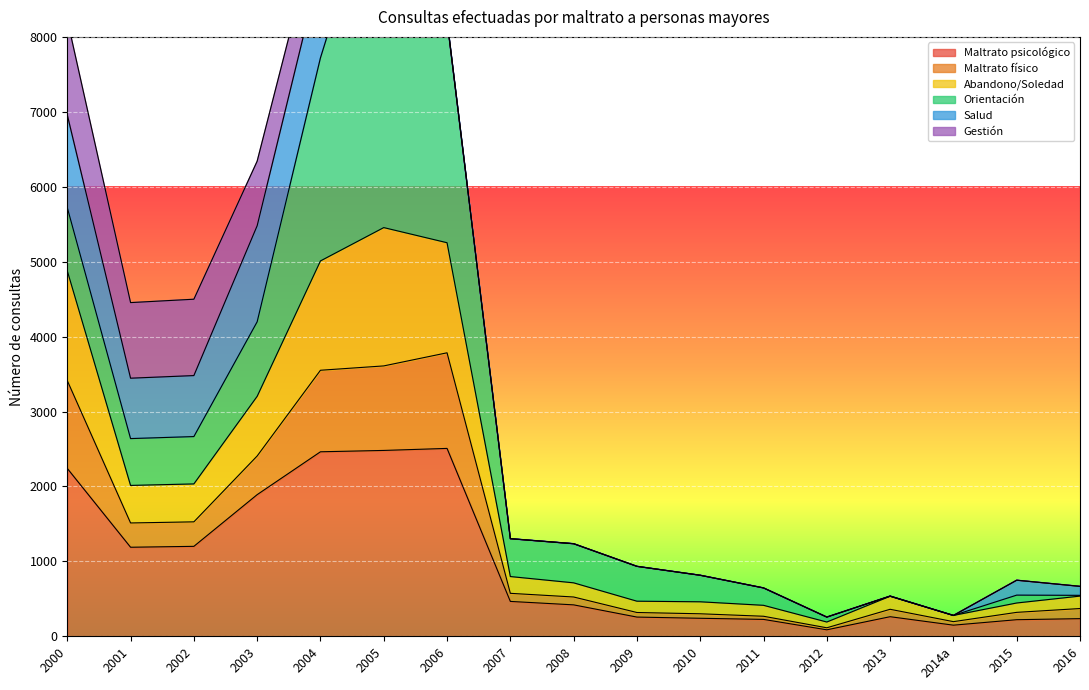

Which label corresponds to the smallest value in the chart?

2012